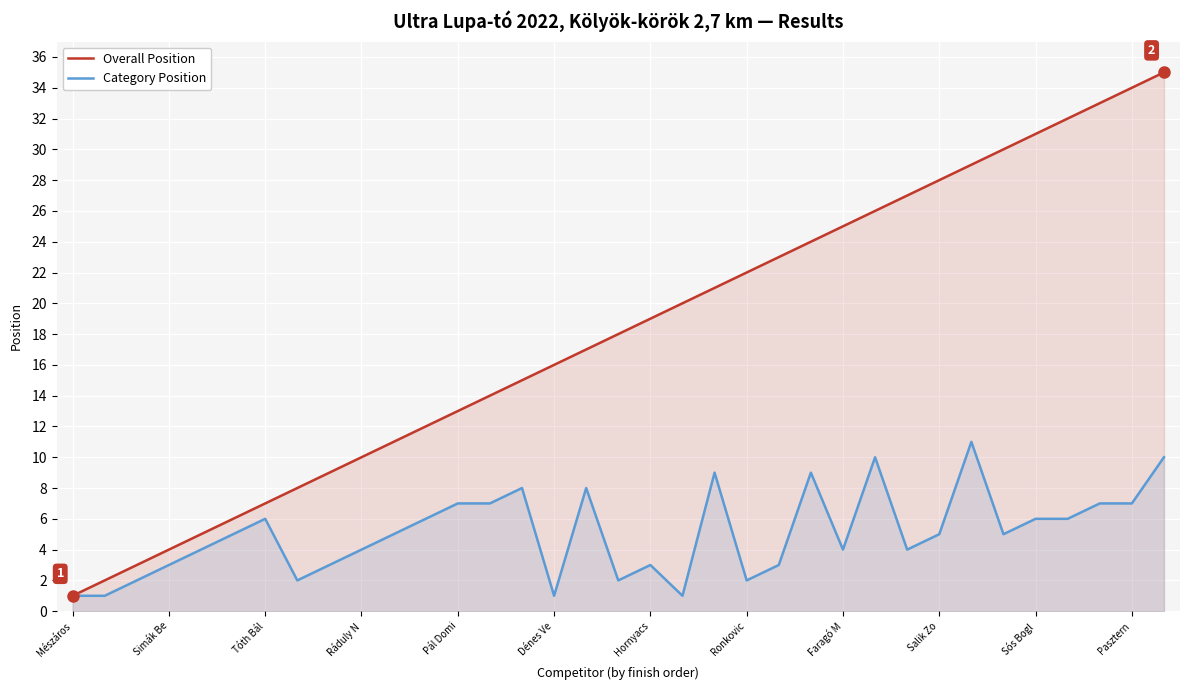

True or false: Overall Position has a value of 2 at Simák Be.

False